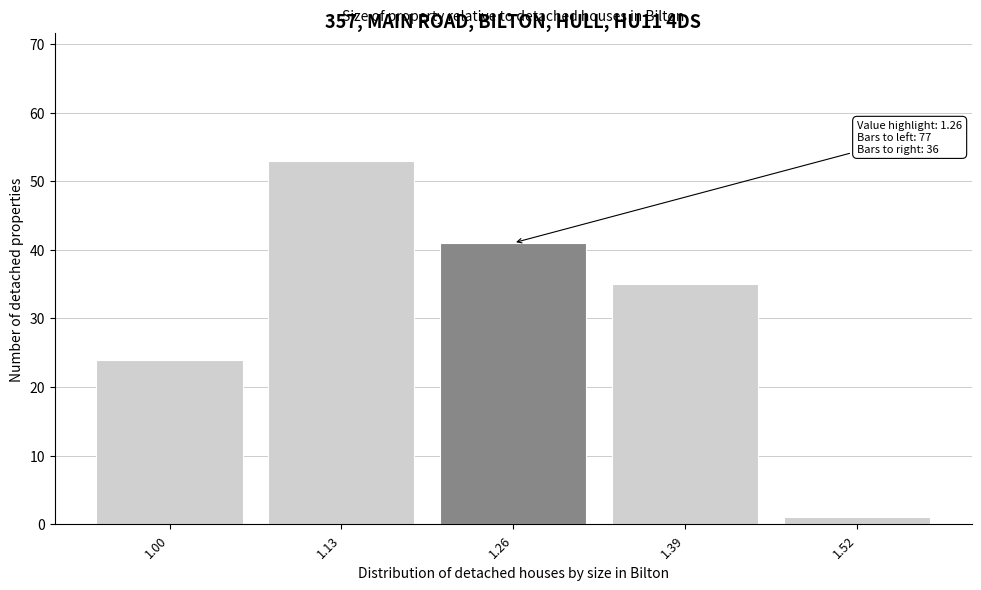

Reading left to right, what are all the values shown in this chart?

24	53	41	35	1